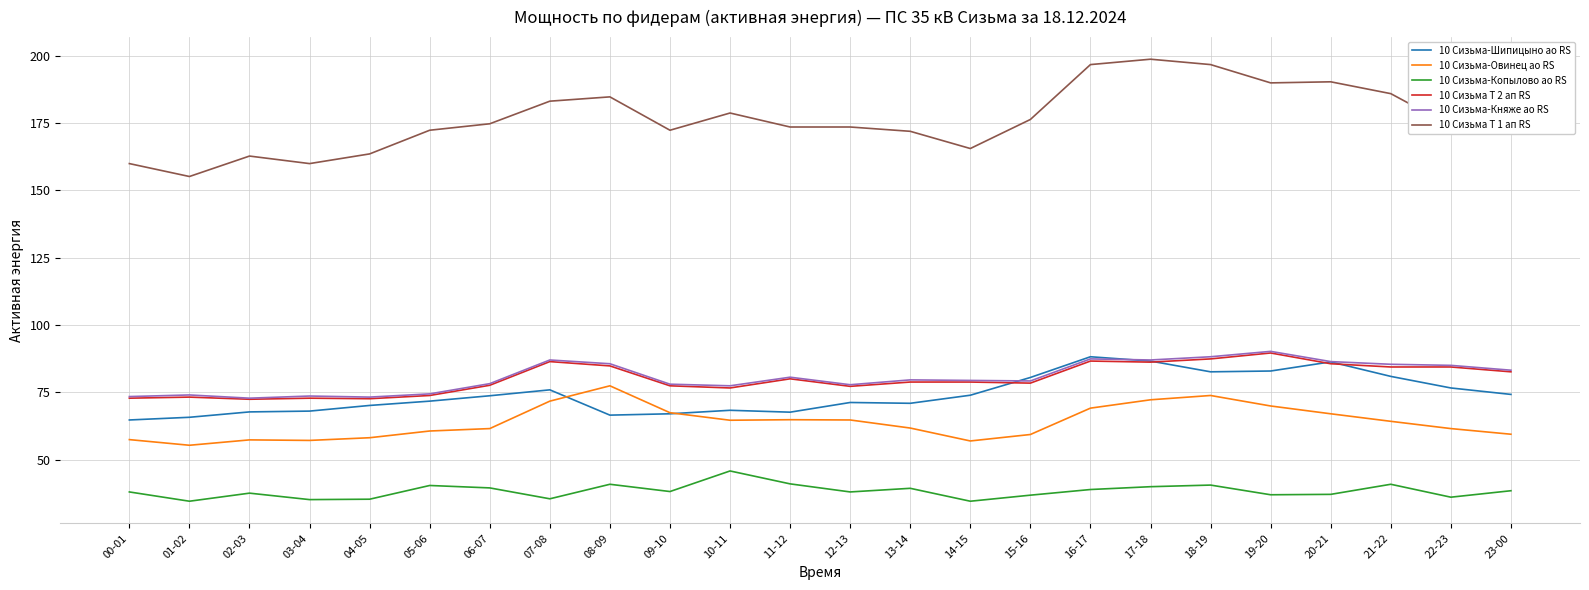

What is the difference between the highest and lowest values at 02-03?

125.3